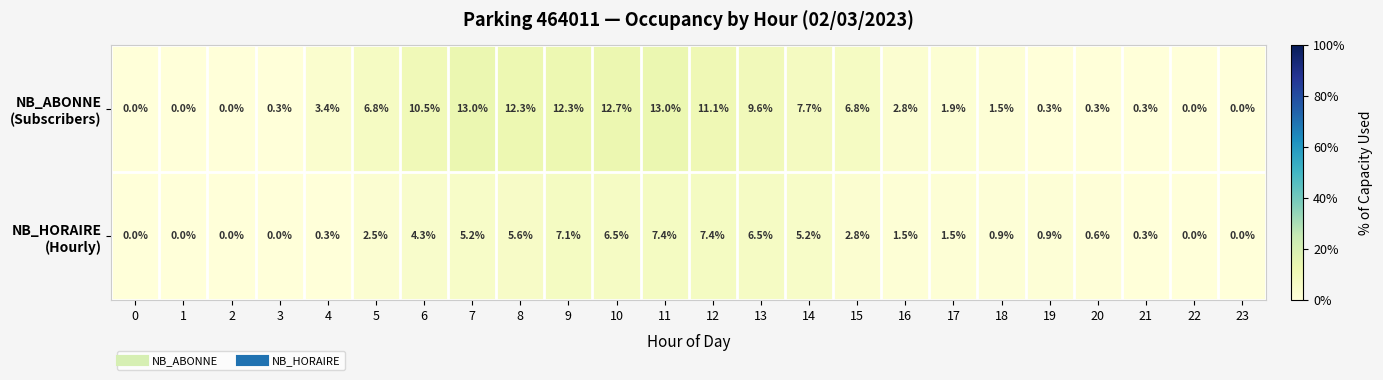

What is the maximum value shown in the chart?

13.0